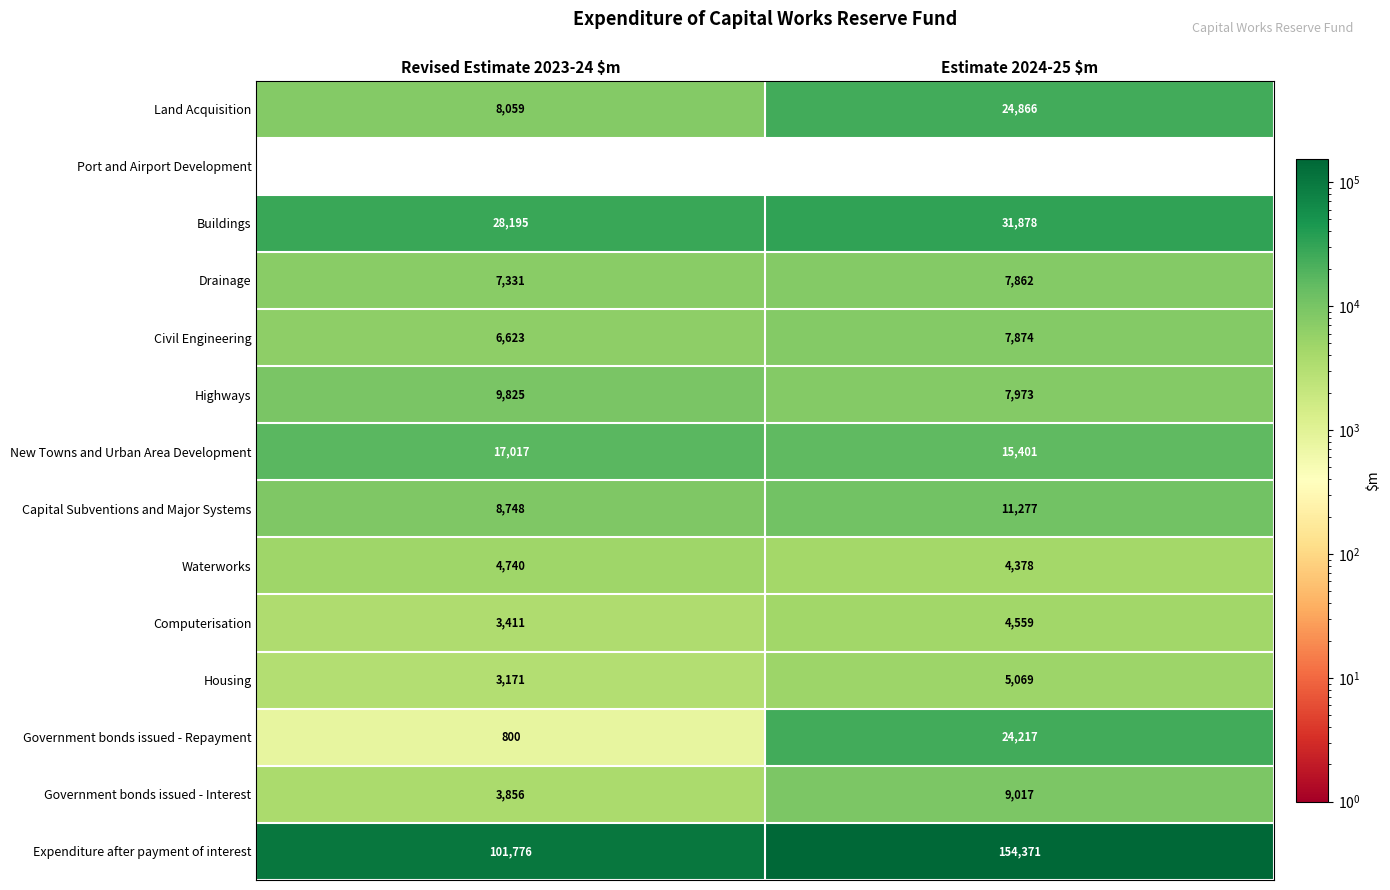

At which category is the sum across all series the highest?

Estimate 2024-25 $m